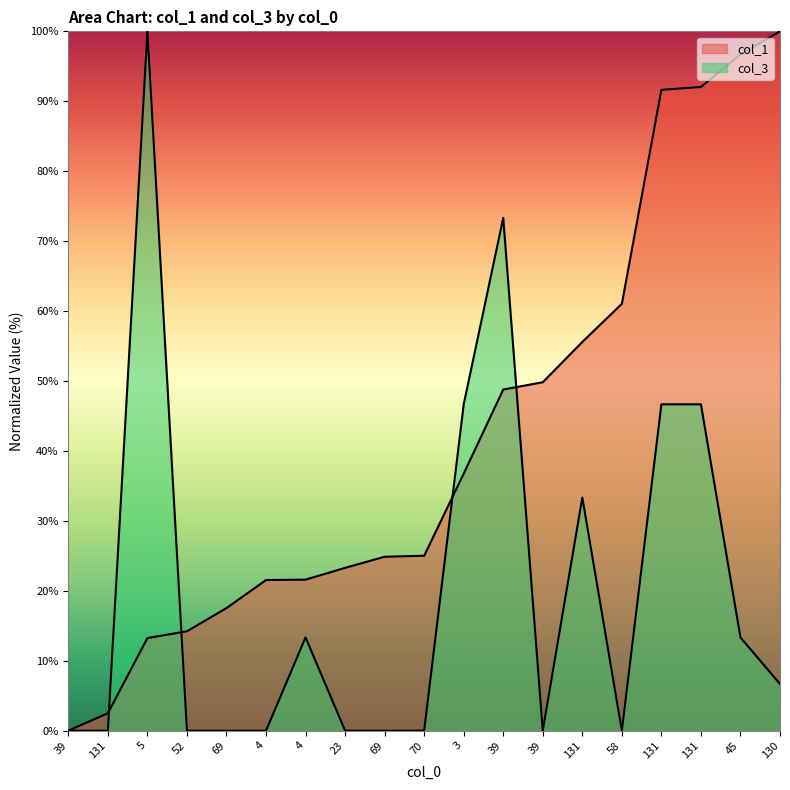

How many positive values does the col_3 series have?

9